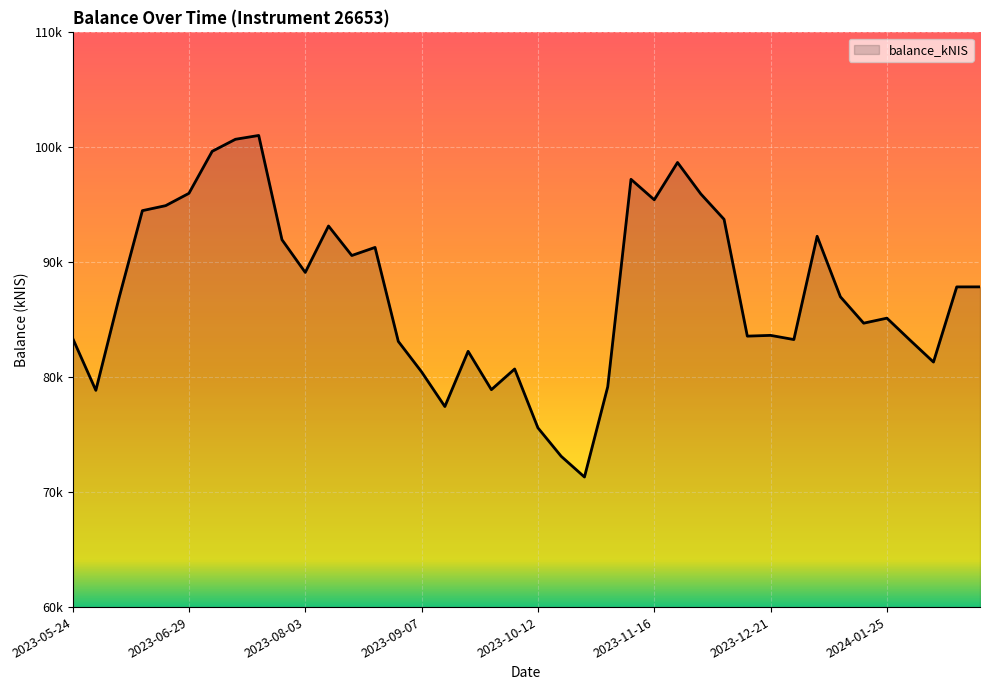

How many points are lower than both their immediate neighbors (excluding endpoints)?

11